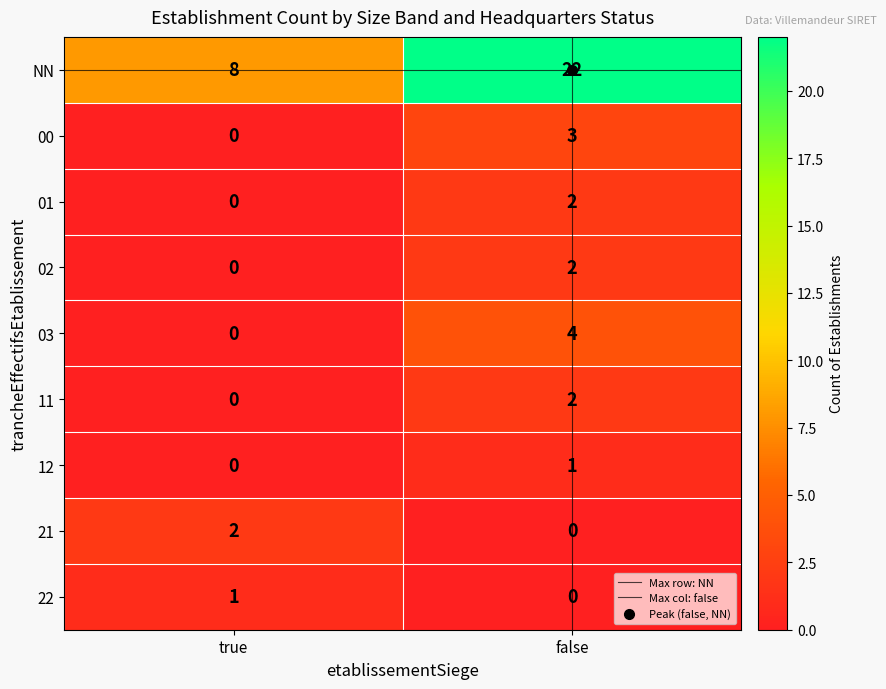

True or false: 03 has a value of 1 at false.

False